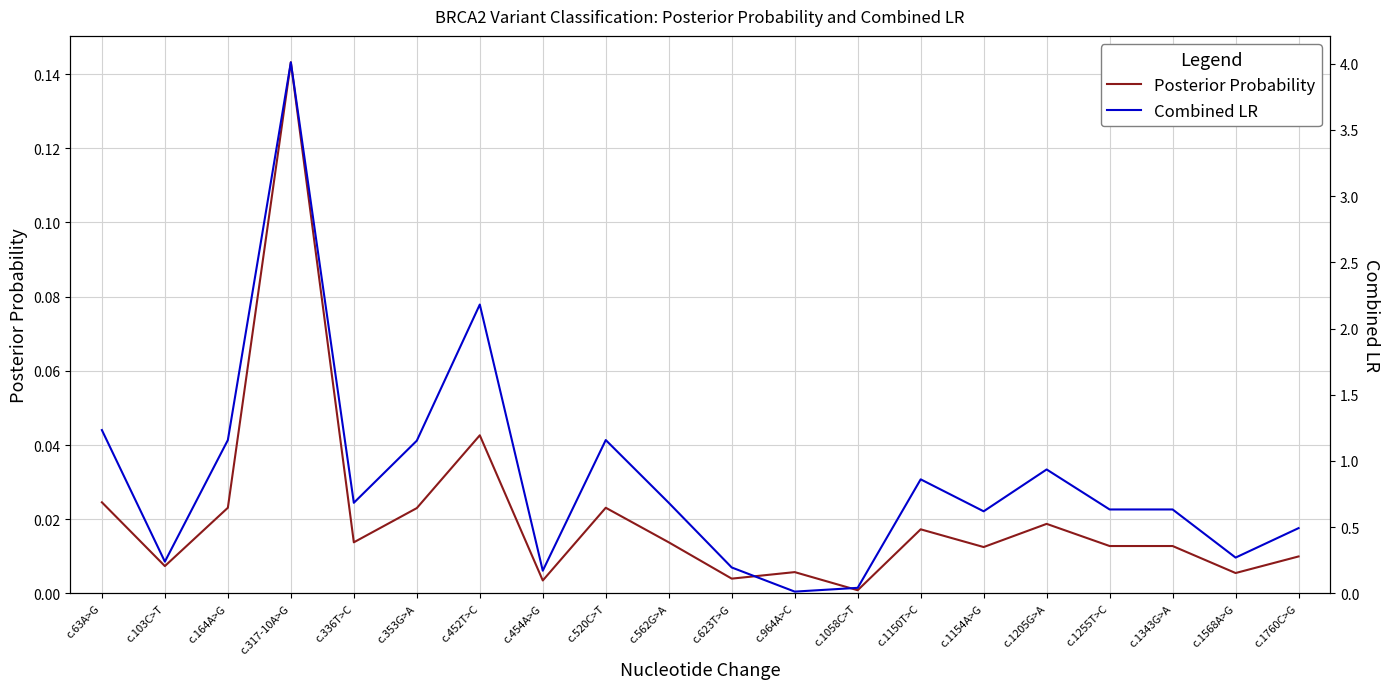

At how many categories does at least one series exceed 2?

2